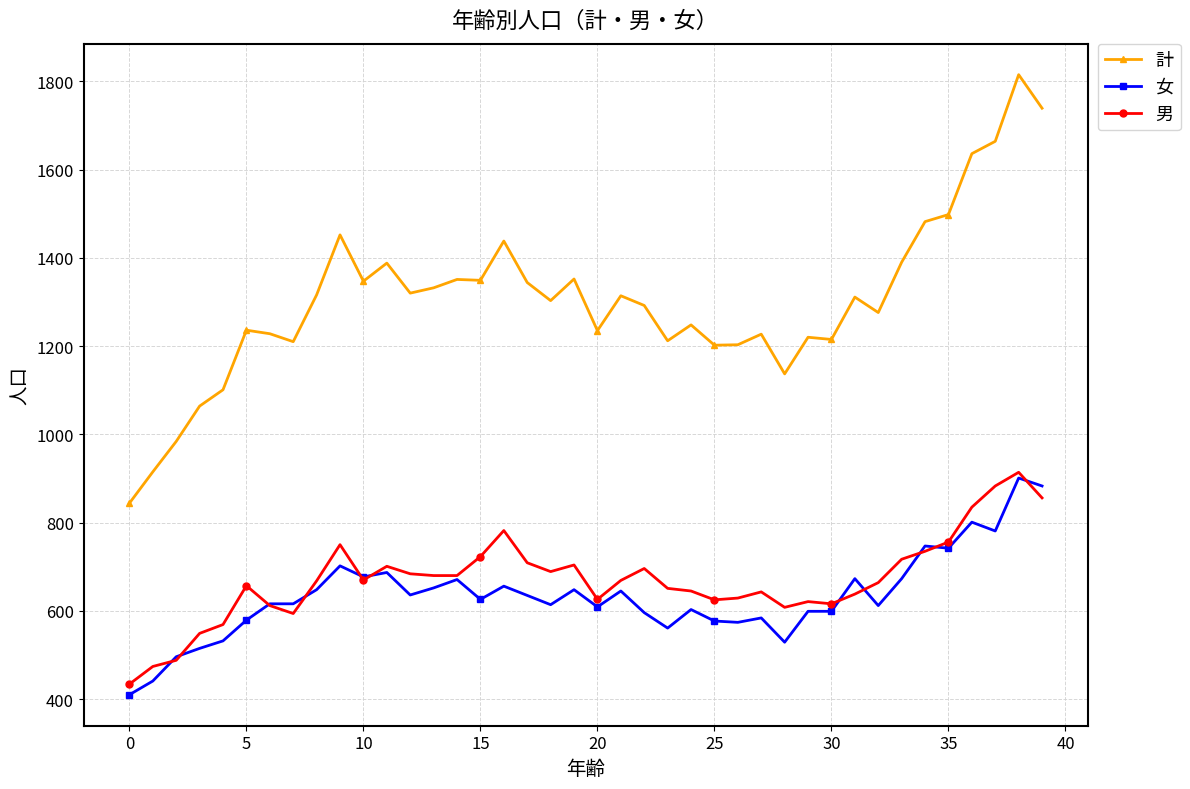

What is the sum of all 女 values?

25346